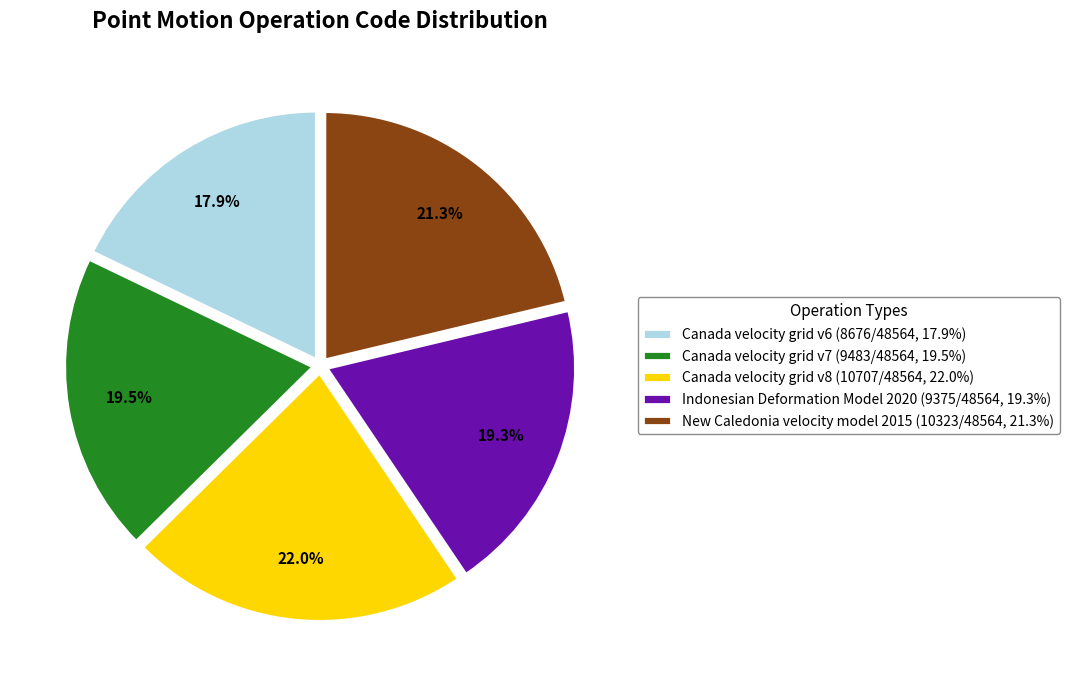

Count the number of slices in the pie.

5